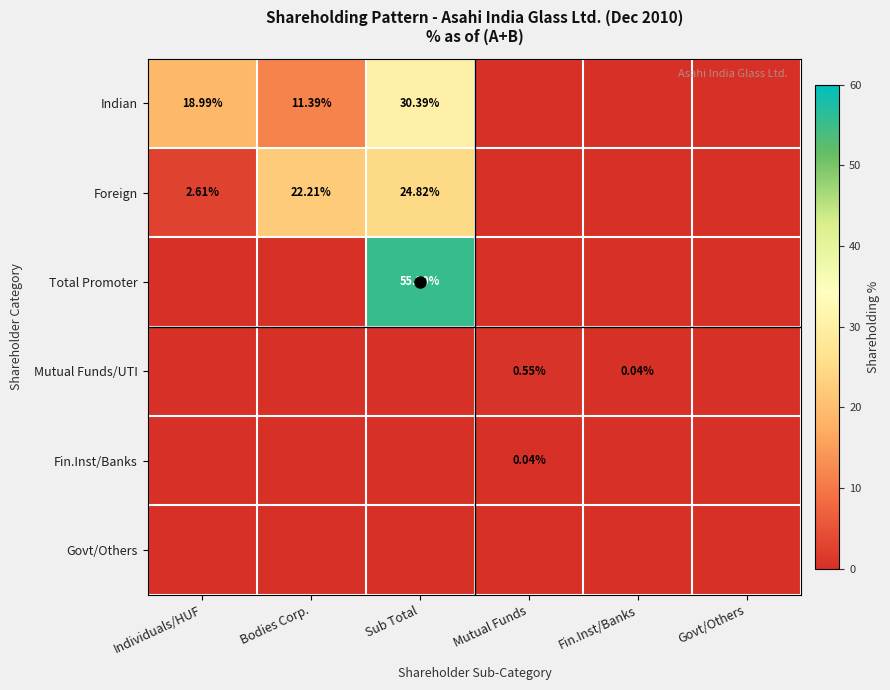

Between Fin.Inst/Banks and Govt/Others, which series saw the biggest shift?

Mutual Funds/UTI